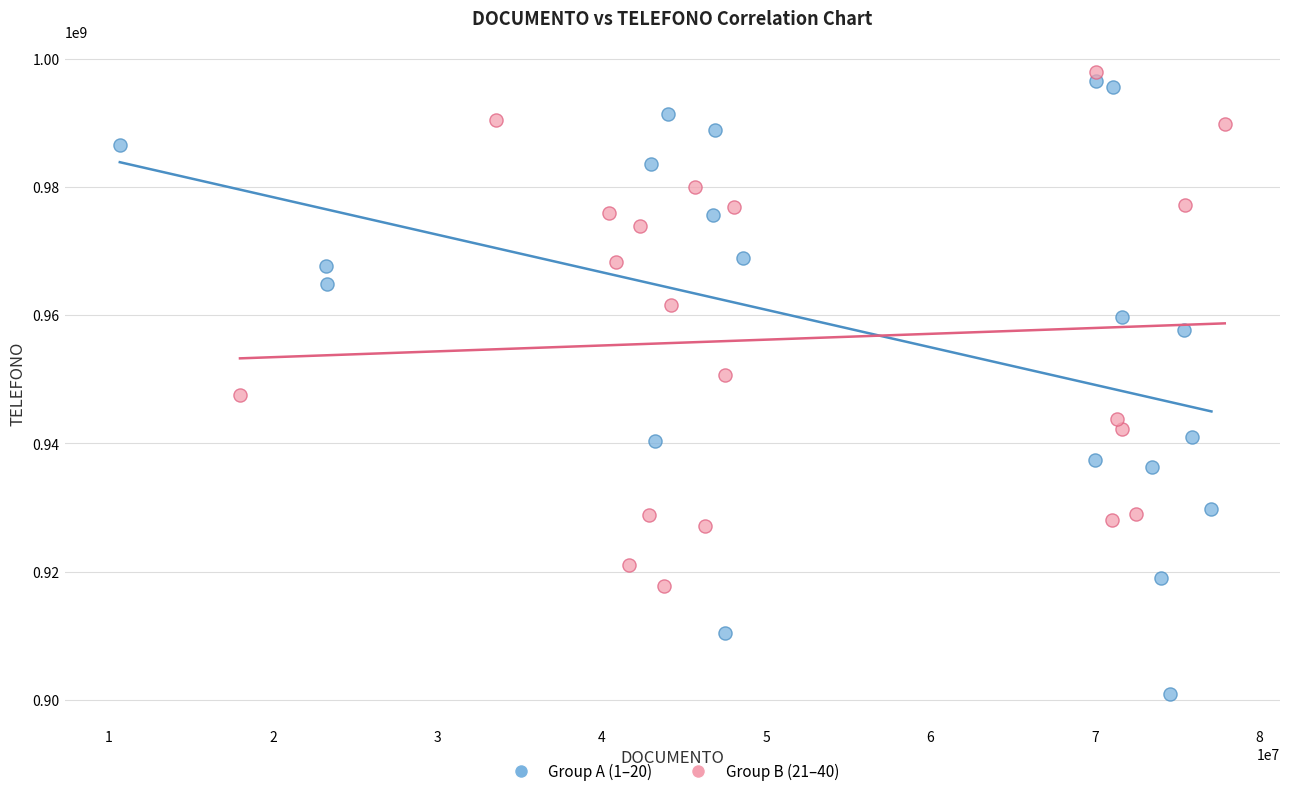

Which series contains the highest Y value?

Group B (21–40)